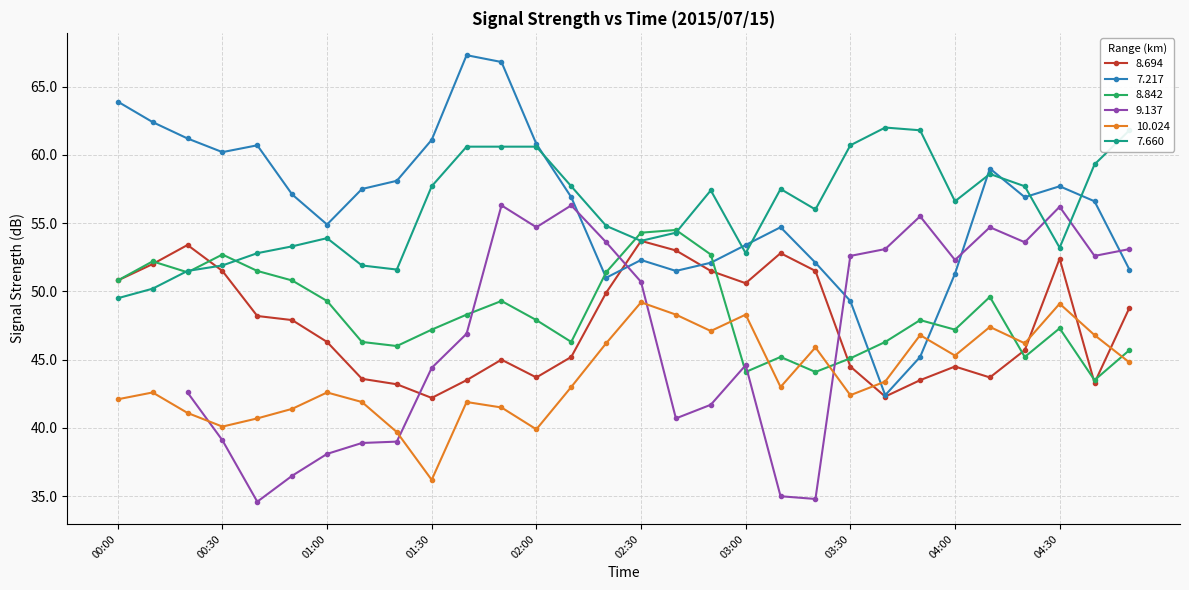

Is the value of 7.217 at 03:10 greater than the value of 8.842 at 04:10?

Yes